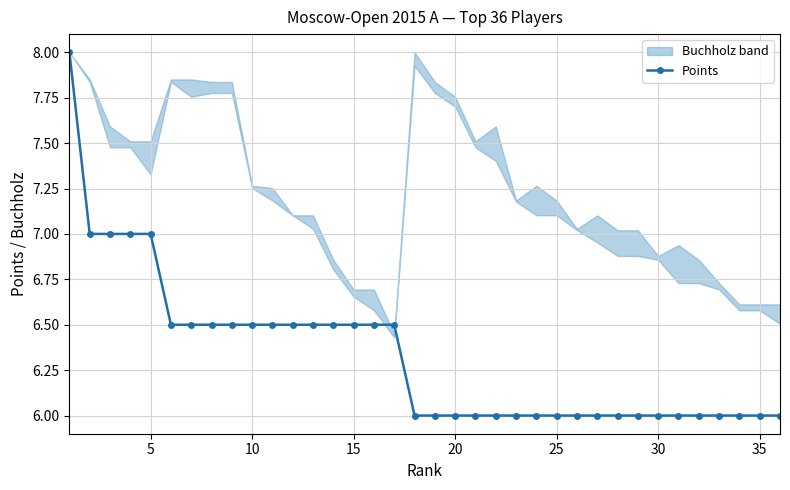

How many values are between 6 and 7?

35